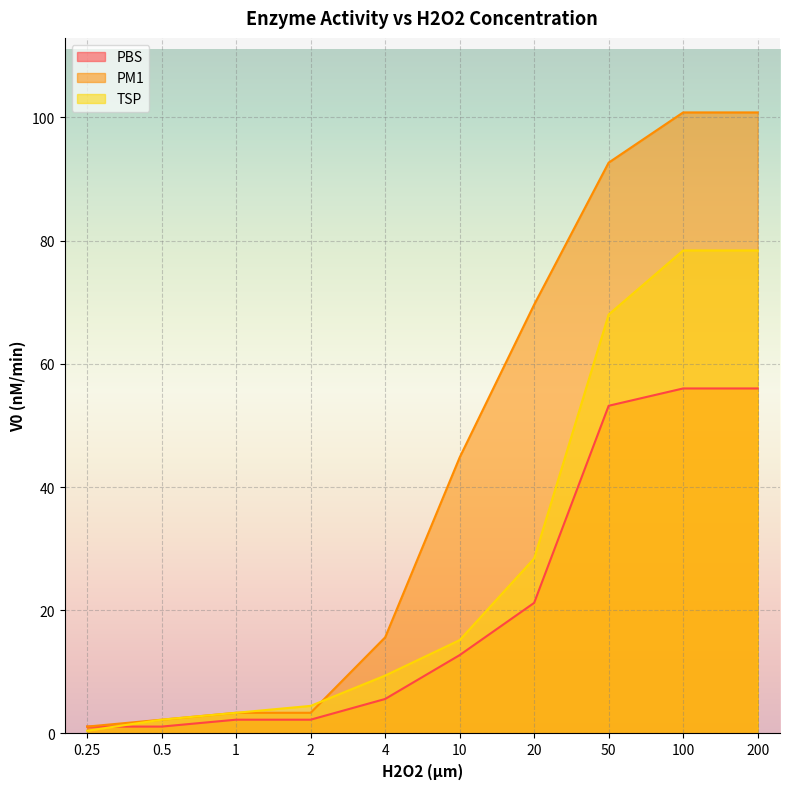

What is the difference between the highest and lowest values at 0.25?

0.7